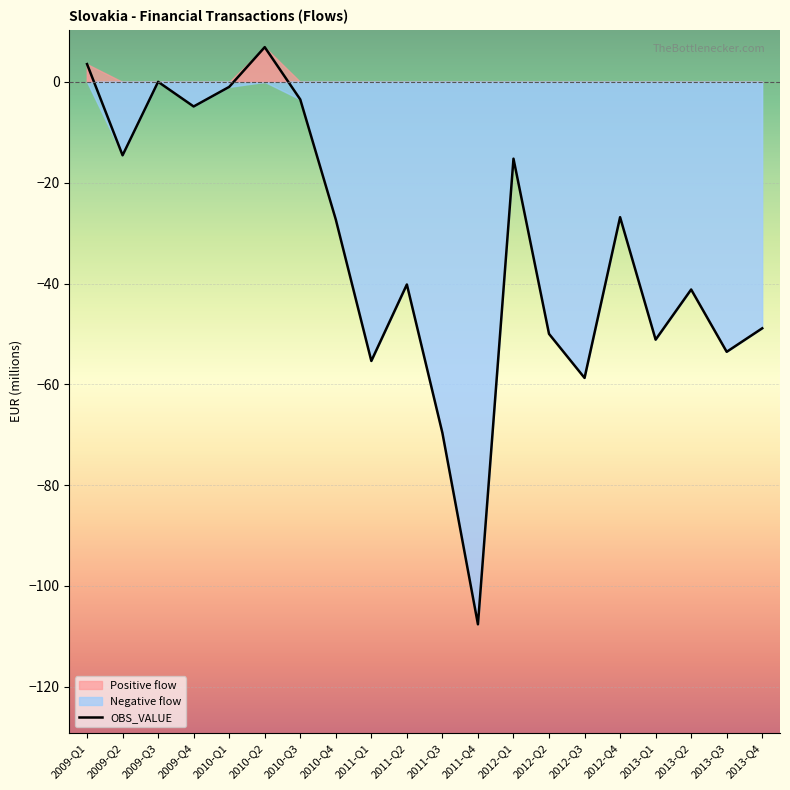

How many lines are shown in the chart?

1